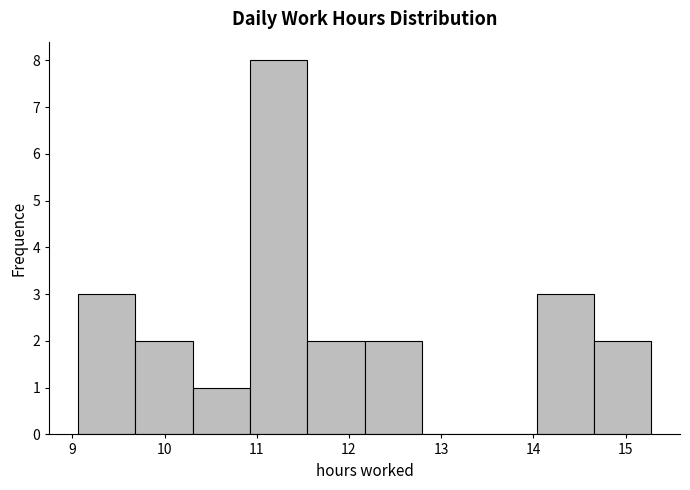

Reading left to right, transcribe this chart: for each bar, give the range it covers on the x-axis and its height. Neither the bar edges nor the heights are printed on the chart, so give them approximately, as read against the axes.

9.1 to 9.7: 3
9.7 to 10.3: 2
10.3 to 10.9: 1
10.9 to 11.5: 8
11.5 to 12.2: 2
12.2 to 12.8: 2
12.8 to 13.4: 0
13.4 to 14.0: 0
14.0 to 14.7: 3
14.7 to 15.3: 2